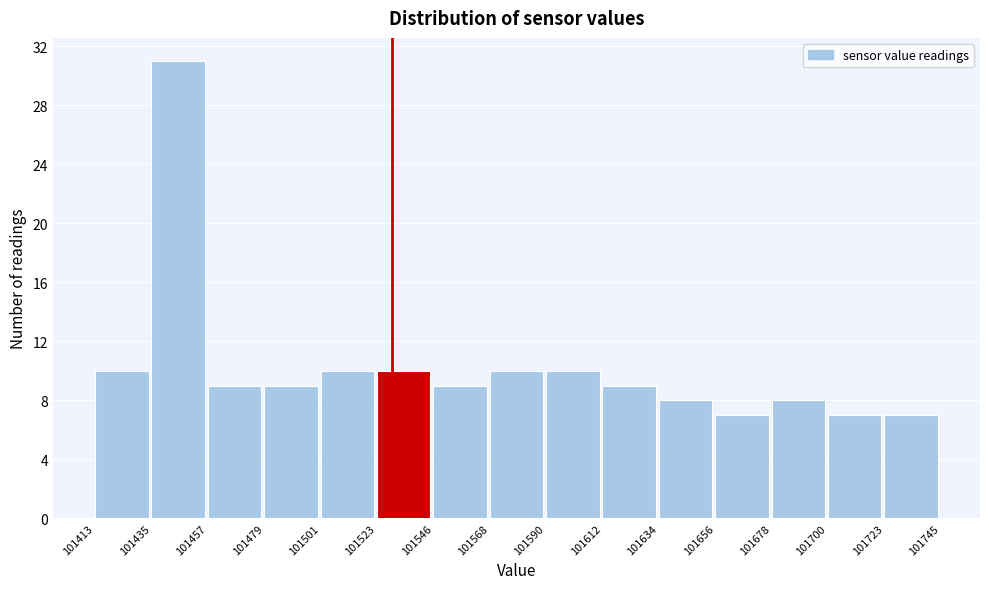

Reading left to right, transcribe this chart: for each bar, give the range it covers on the x-axis and its height. The values are not printed on the chart, so give them approximately, as read against the axis.

101413 to 101435: 10
101435 to 101457: 31
101457 to 101479: 9
101479 to 101501: 9
101501 to 101523: 10
101523 to 101546: 10
101546 to 101568: 9
101568 to 101590: 10
101590 to 101612: 10
101612 to 101634: 9
101634 to 101656: 8
101656 to 101678: 7
101678 to 101700: 8
101700 to 101723: 7
101723 to 101745: 7